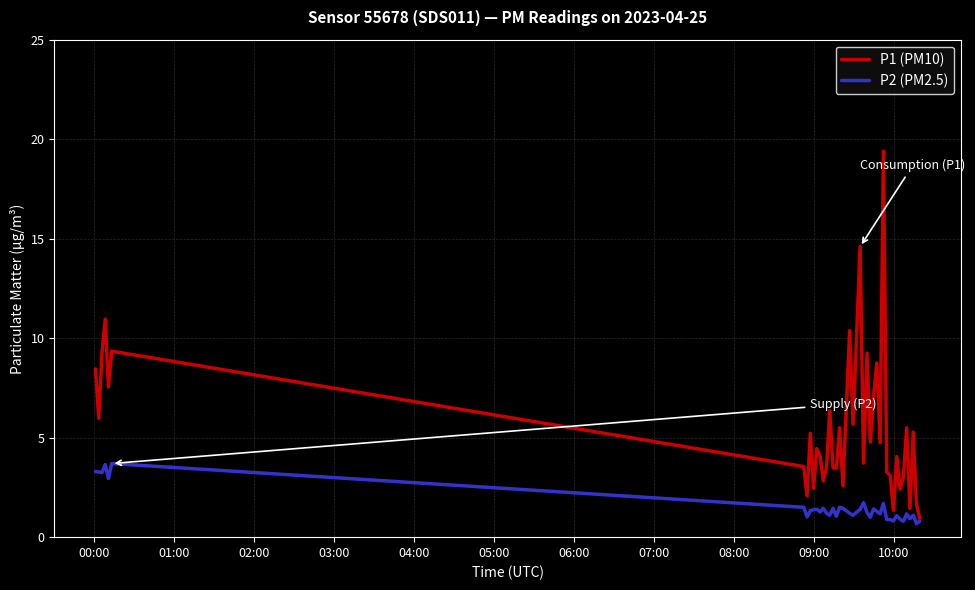

What is the highest value of the P1 (PM10) series?

19.4